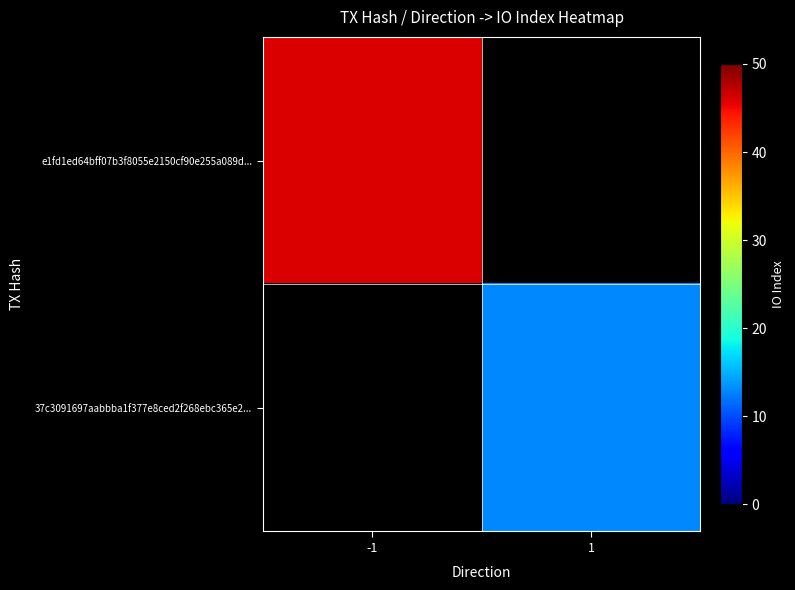

At how many categories does at least one series exceed 25?

1